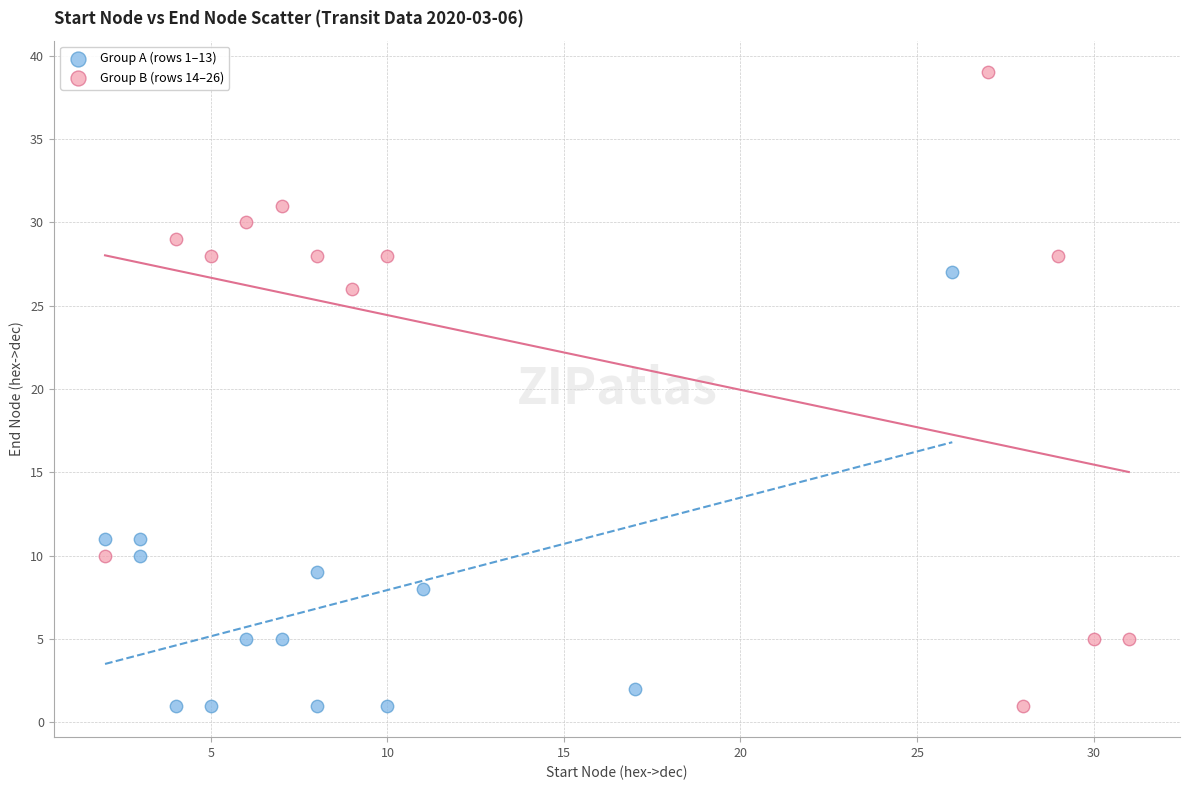

Which series has the largest Y range (max minus min)?

Group B (rows 14–26)